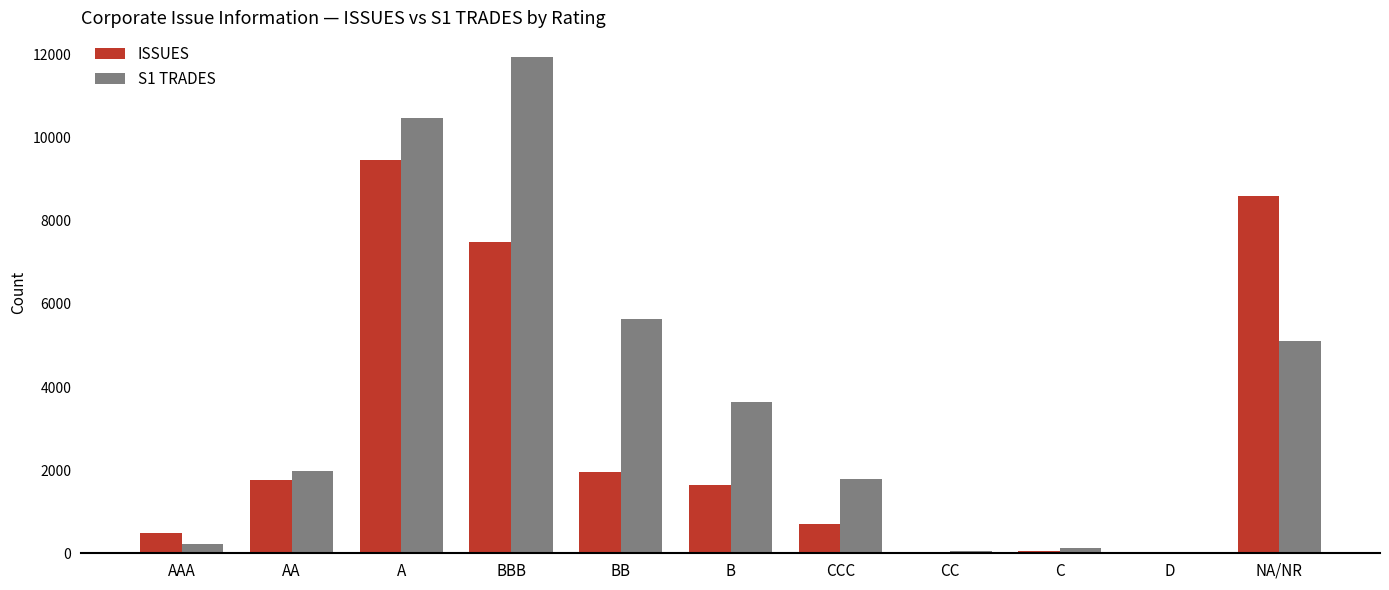

What is the maximum value for ISSUES?

9464.0